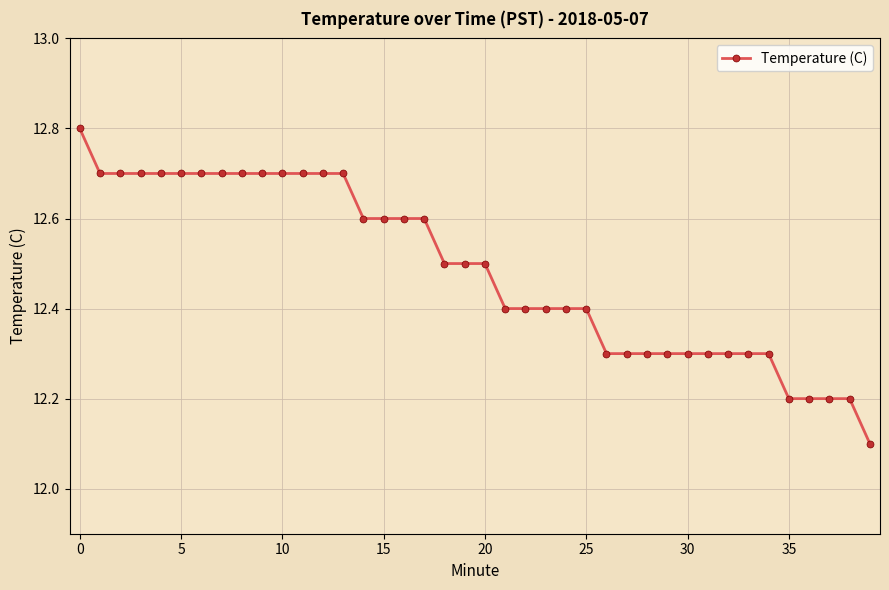

What is the maximum value shown in the chart?

12.8